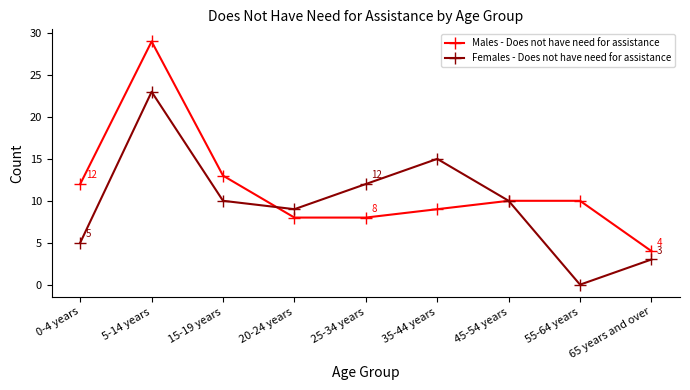

How many lines are shown in the chart?

2